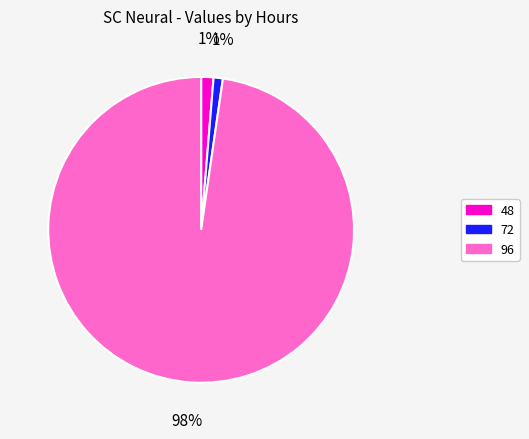

To the nearest percent, what is the difference between the largest and smallest slice percentages?

97%